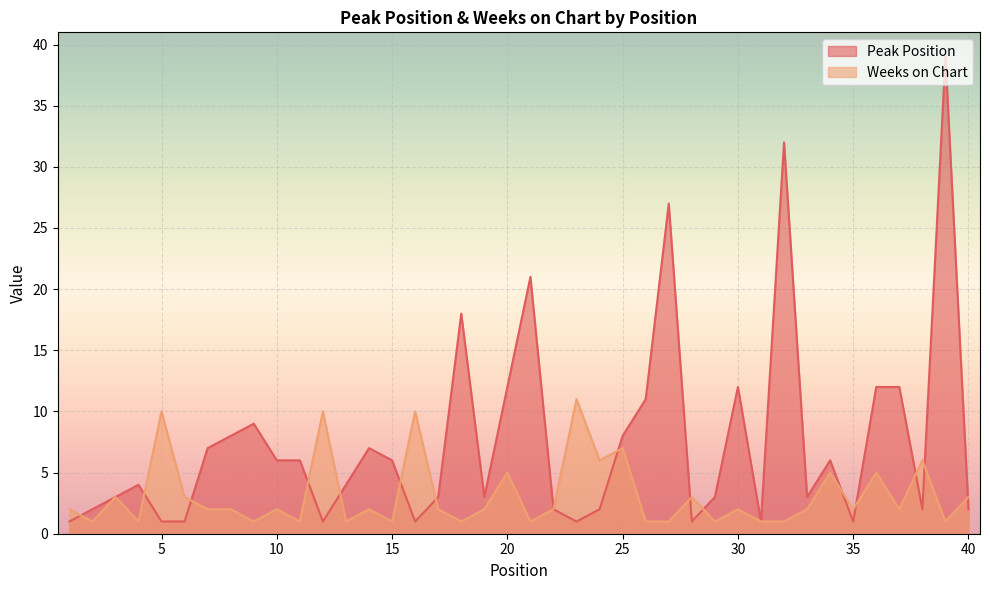

Reading left to right, extract all data points from this chart.

Peak Position: 1=1	2=2	3=3	4=4	5=1	6=1	7=7	8=8	9=9	10=6	11=6	12=1	13=4	14=7	15=6	16=1	17=3	18=18	19=3	20=12	21=21	22=2	23=1	24=2	25=8	26=11	27=27	28=1	29=3	30=12	31=1	32=32	33=3	34=6	35=1	36=12	37=12	38=2	39=39	40=2
Weeks on Chart: 1=2	2=1	3=3	4=1	5=10	6=3	7=2	8=2	9=1	10=2	11=1	12=10	13=1	14=2	15=1	16=10	17=2	18=1	19=2	20=5	21=1	22=2	23=11	24=6	25=7	26=1	27=1	28=3	29=1	30=2	31=1	32=1	33=2	34=5	35=2	36=5	37=2	38=6	39=1	40=3